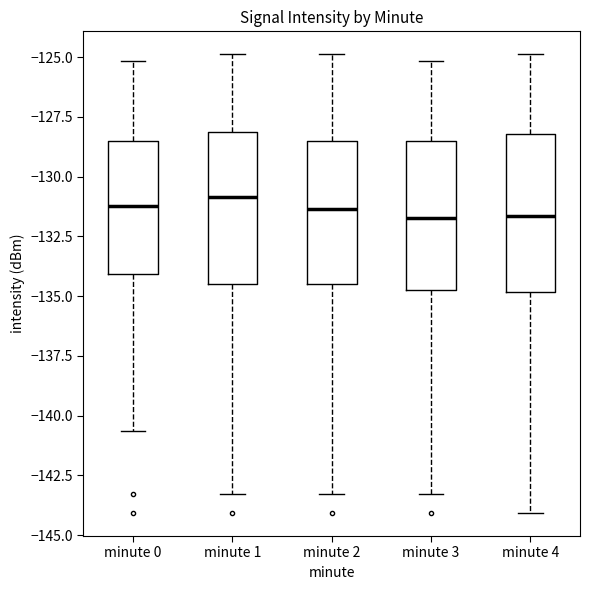

Reading left to right, read every box against the y-axis: the position of its median line, the range the box covers, and the ends of its whiskers. The values are not printed on the chart, so give them approximately, as read against the axis.

minute 0: median -131.0, box -134.0 to -128.5, whiskers -140.5 to -125.0
minute 1: median -131.0, box -134.5 to -128.0, whiskers -143.5 to -125.0
minute 2: median -131.5, box -134.5 to -128.5, whiskers -143.5 to -125.0
minute 3: median -131.5, box -134.5 to -128.5, whiskers -143.5 to -125.0
minute 4: median -131.5, box -135.0 to -128.0, whiskers -144.0 to -125.0